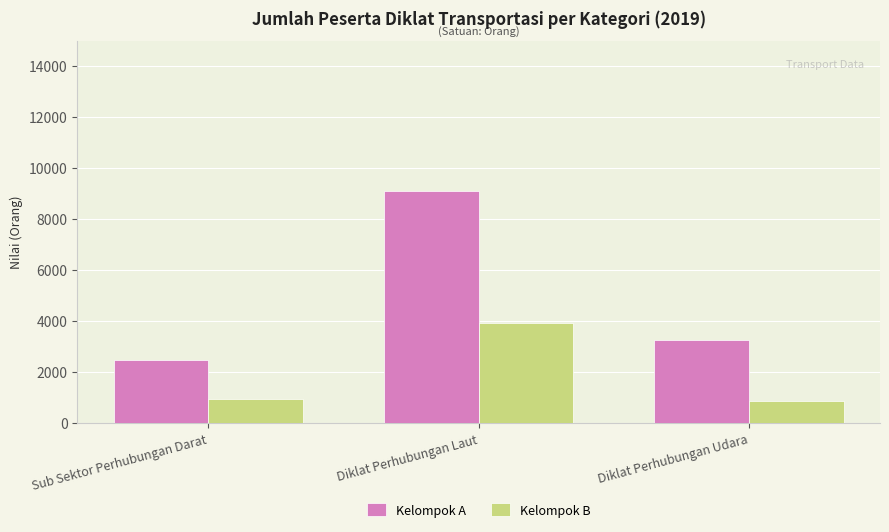

What is the label of the 1st bar from the left?

Sub Sektor Perhubungan Darat